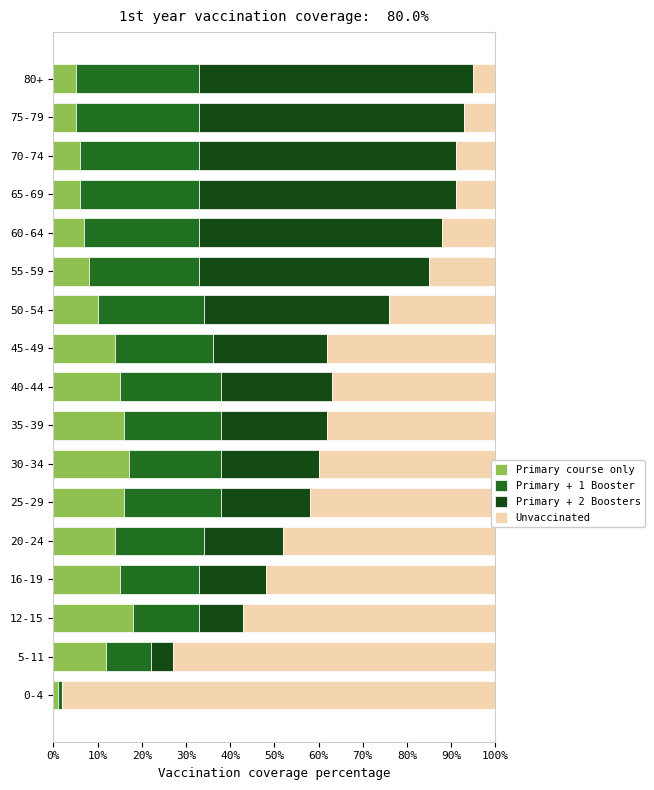

What is the maximum value for Primary course only?

18.0